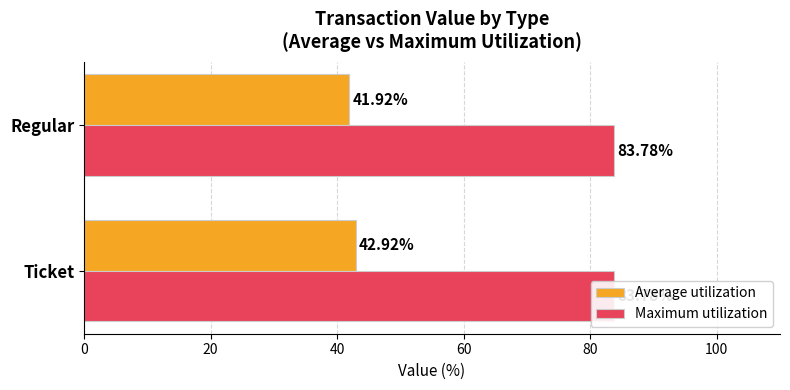

How many groups of bars are there?

2